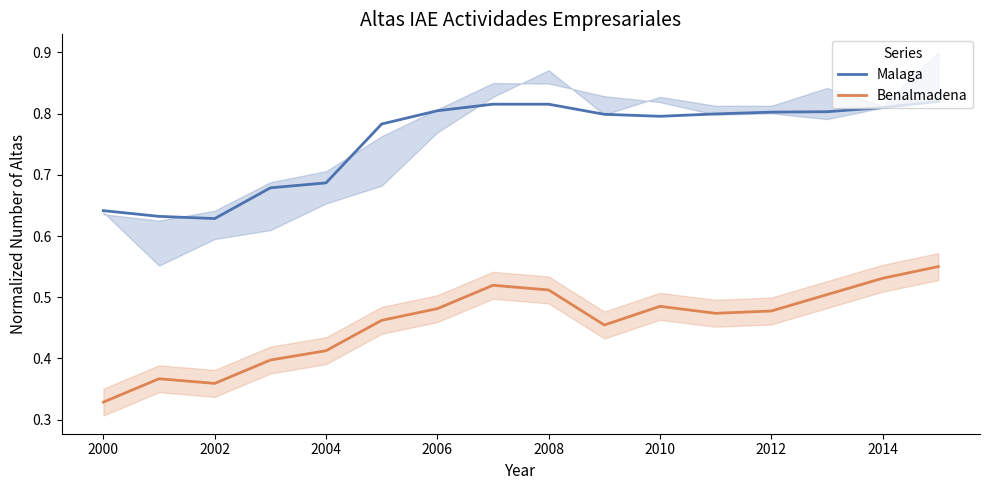

What is the label of the 3rd point from the left?

2002